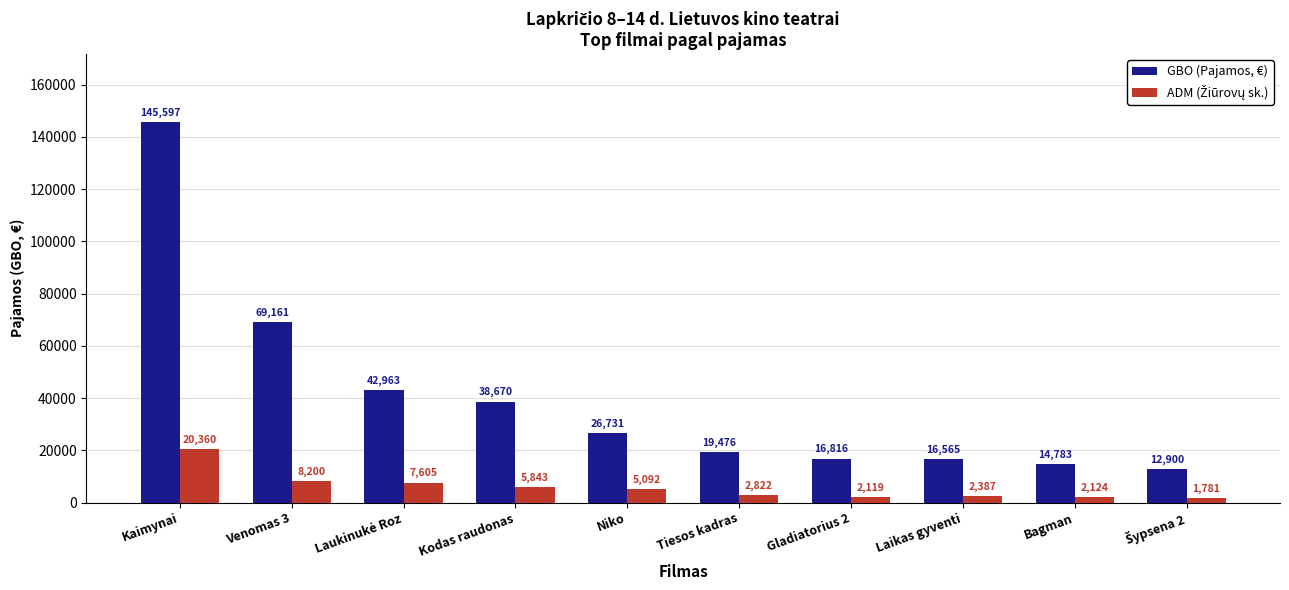

What is the label of the 2nd bar from the left?

Venomas 3